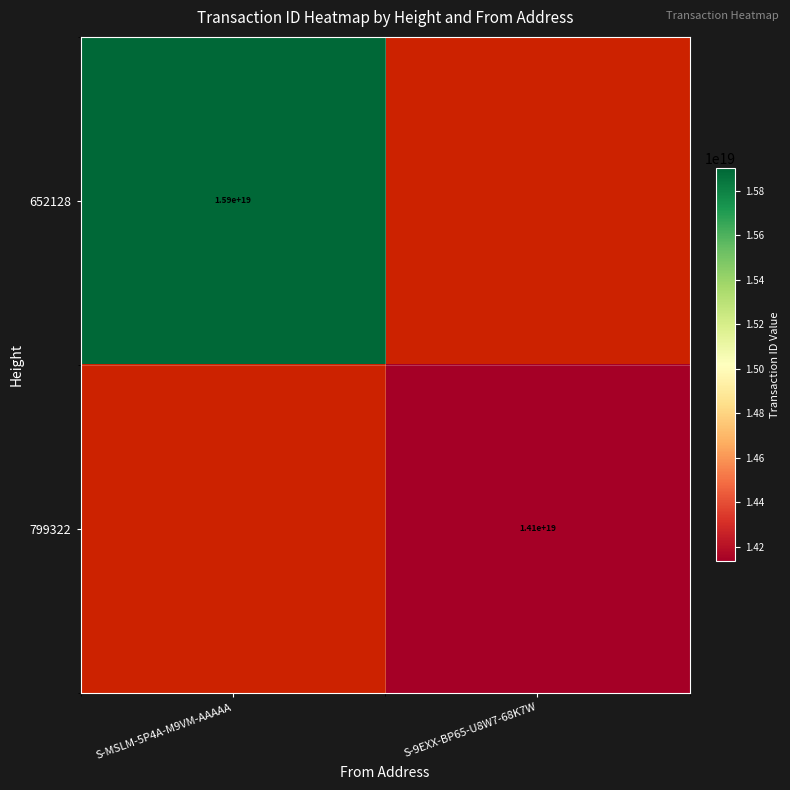

At which category does the chart reach its minimum across all series?

S-9EXX-BP65-U8W7-68K7W